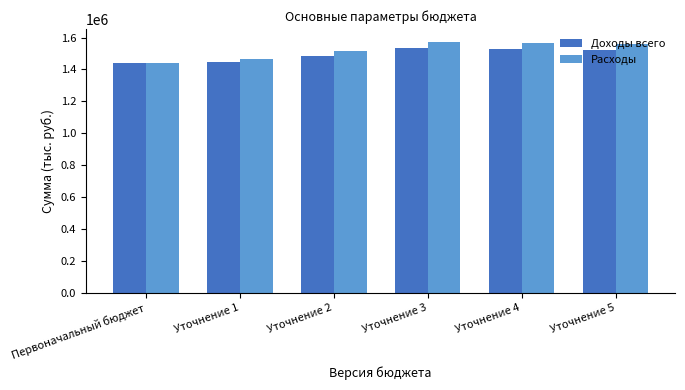

How many distinct data groups are displayed?

2